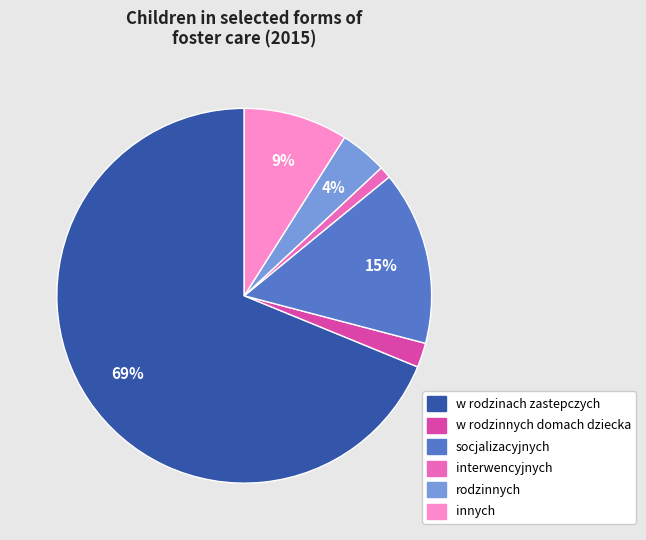

Does rodzinnych account for over 50% of the chart?

No